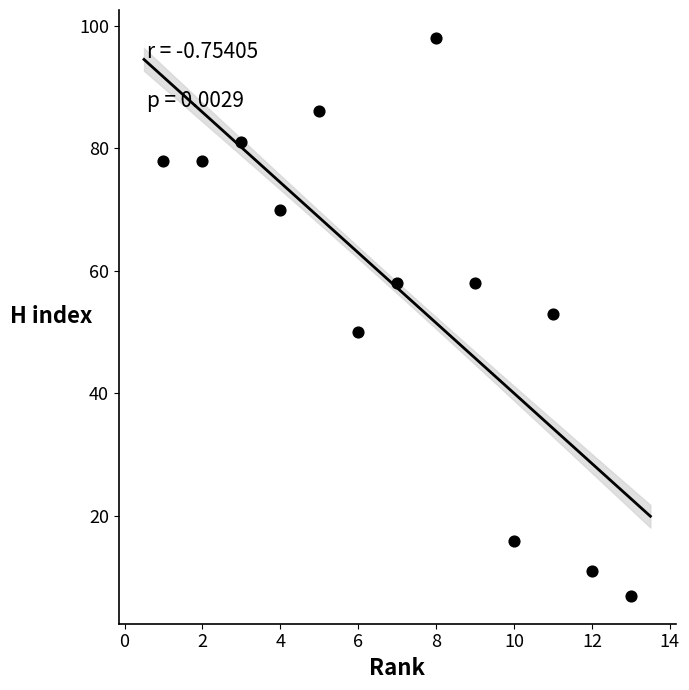

What is the range of X values (max minus min)?

12